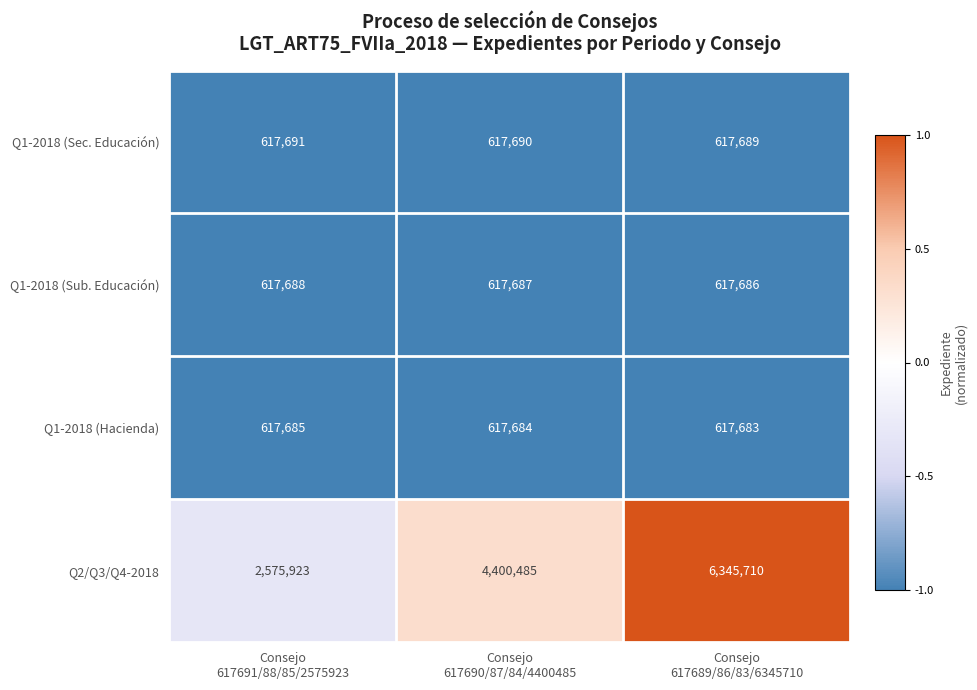

Rank the series at Consejo
617690/87/84/4400485 from highest to lowest value.

Q2/Q3/Q4-2018, Q1-2018 (Sec. Educación), Q1-2018 (Sub. Educación), Q1-2018 (Hacienda)